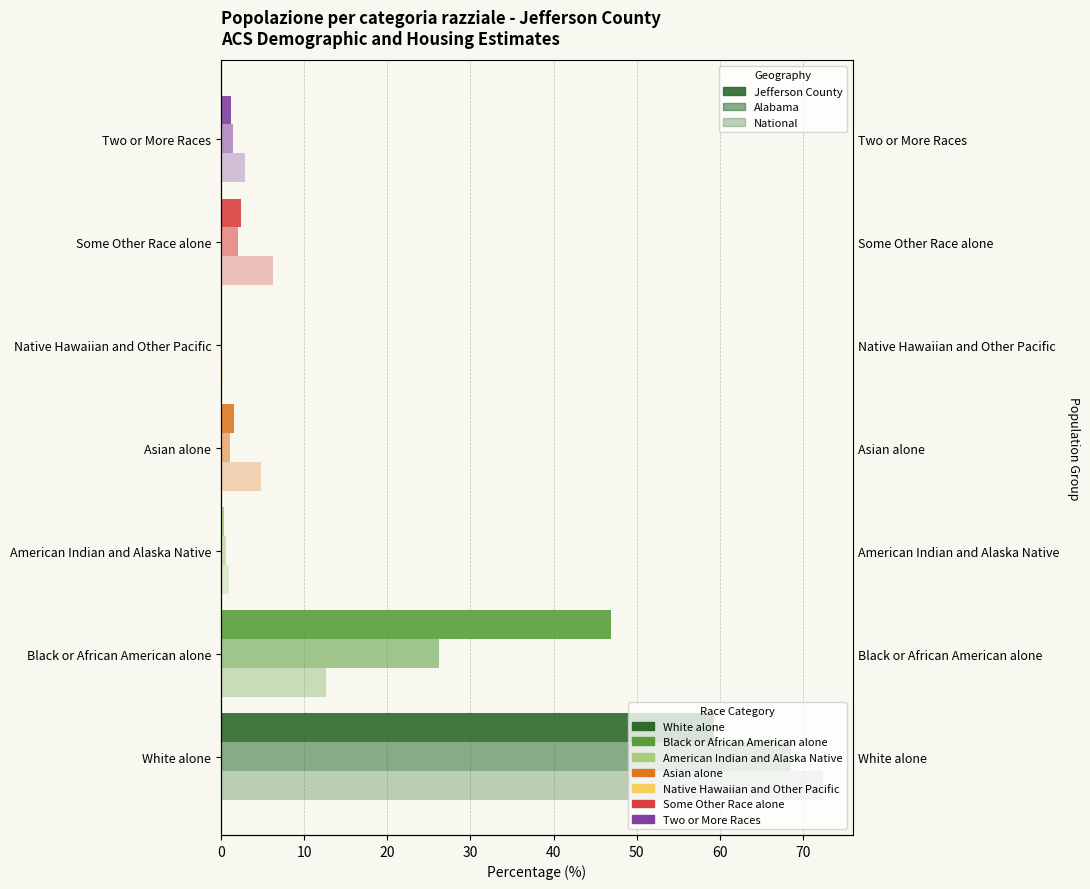

Which series has the widest spread of values?

National